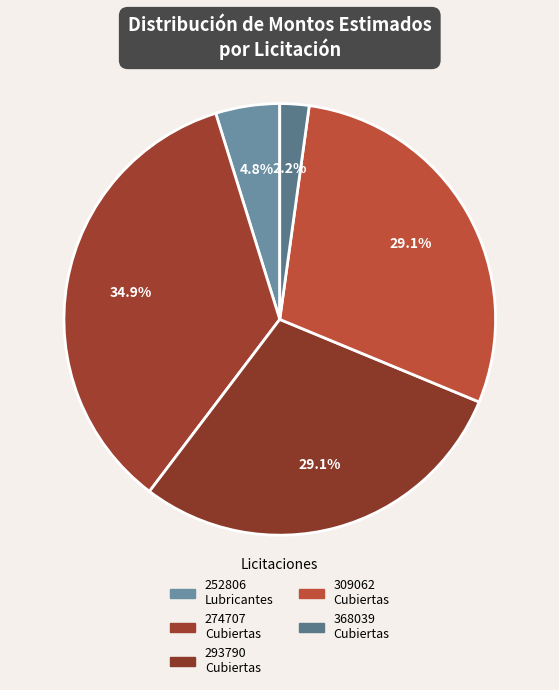

What is the smallest slice in the pie chart?

368039-adquisicion-cubiertas-1